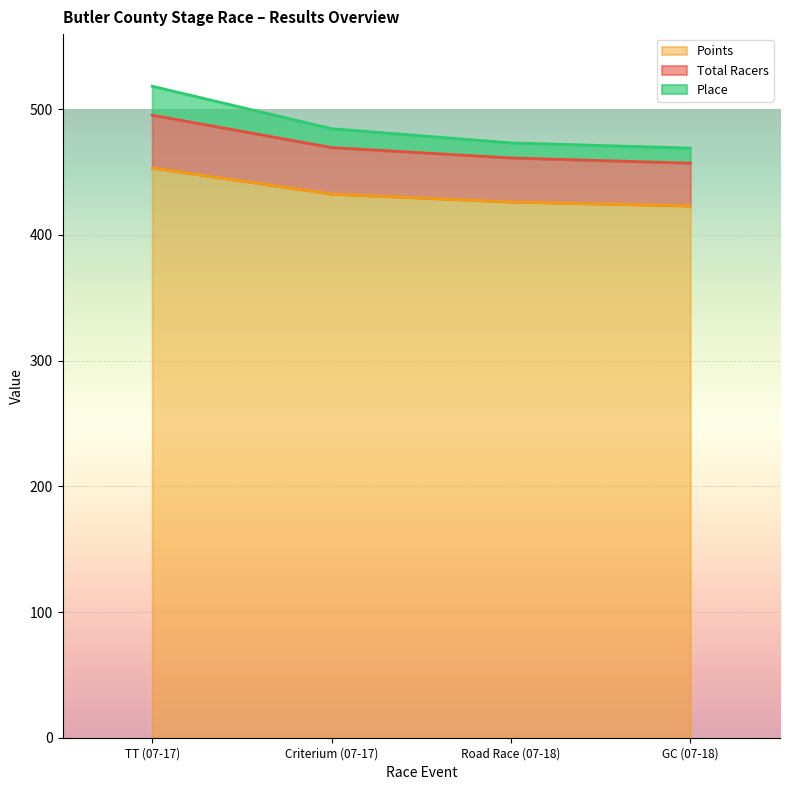

The Total Racers series shows 469.4 at Criterium (07-17). True or false?

True